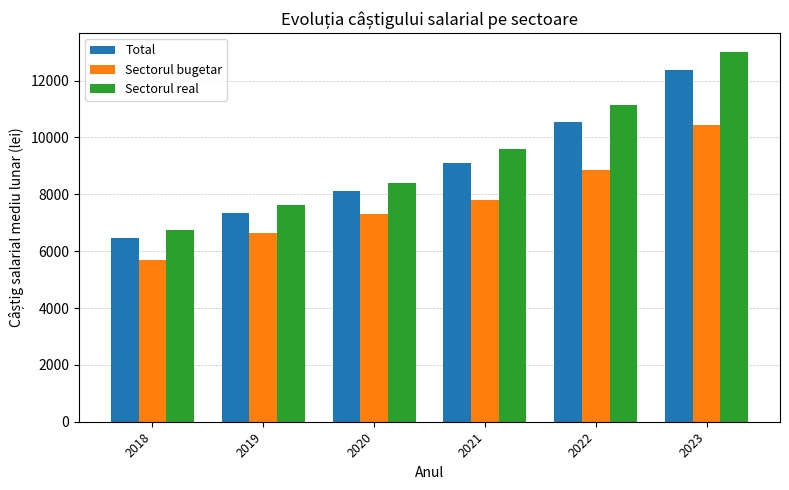

Are the bars horizontal?

No